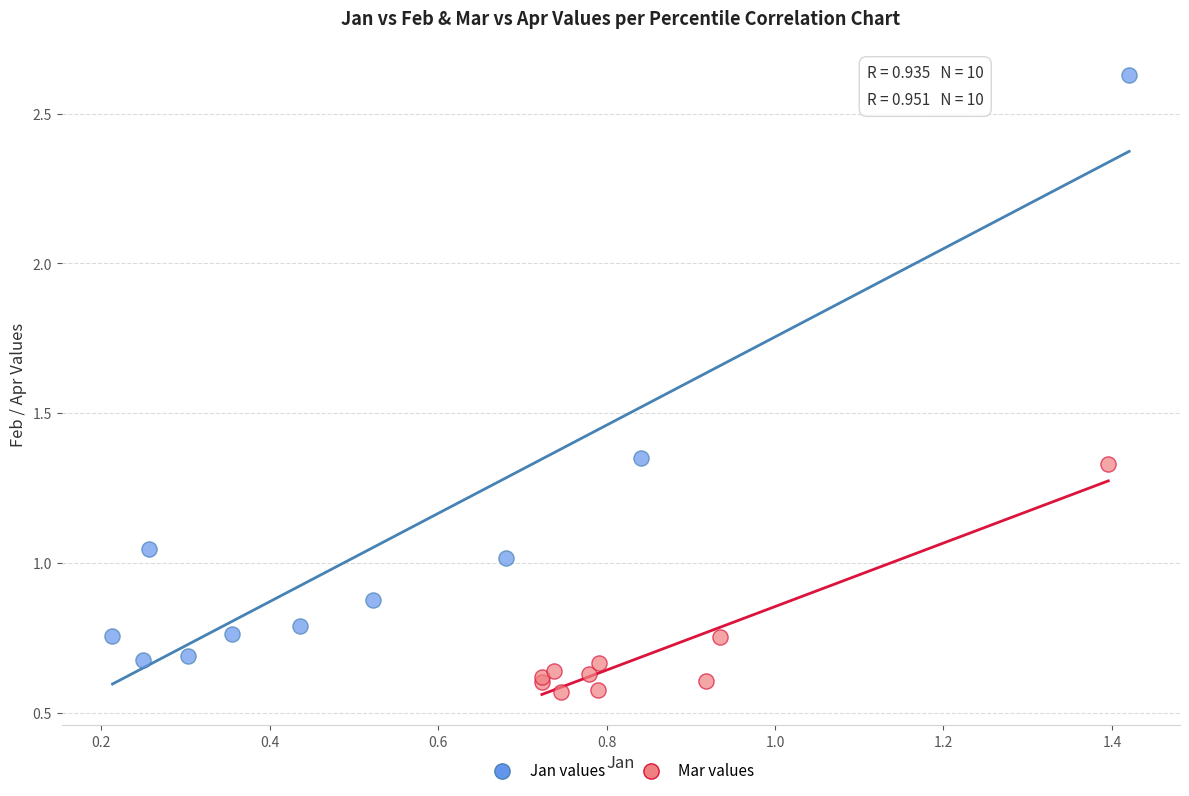

Which series has the widest spread of Y values?

Jan values